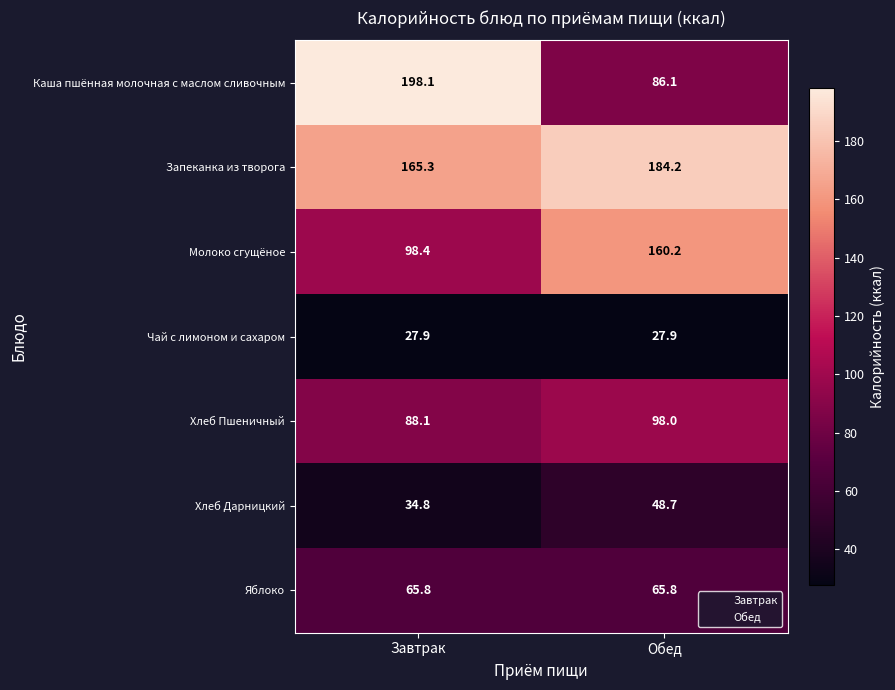

Is it true that Чай с лимоном и сахаром equals 27.9 at Обед?

True